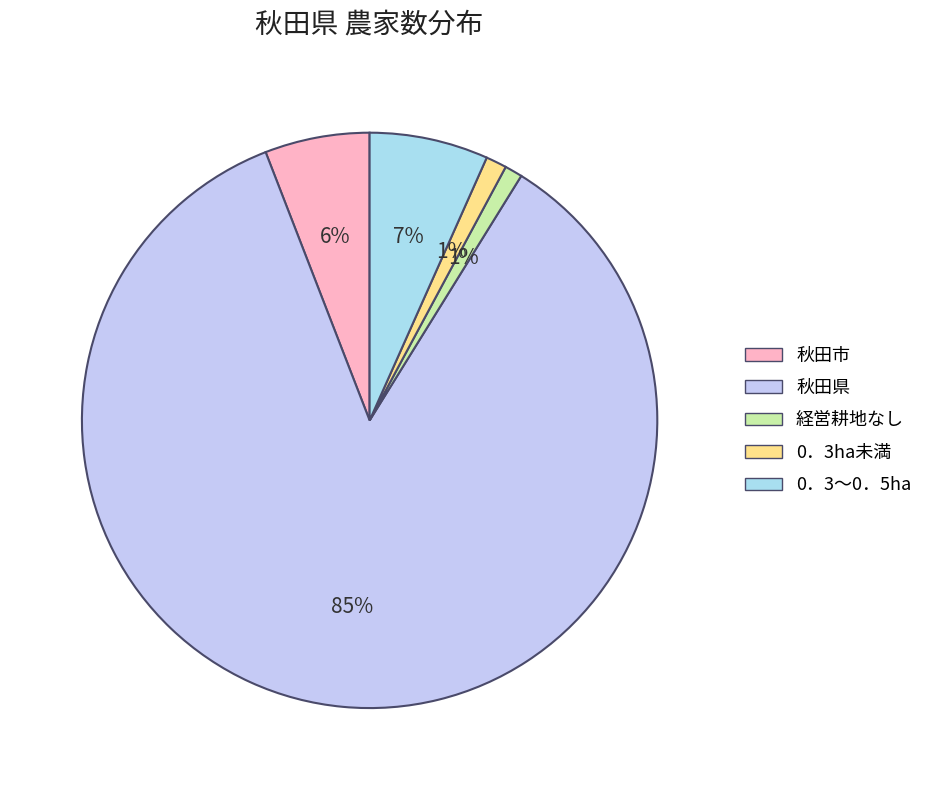

To the nearest percent, what is the combined percentage of 0．3～0．5ha and 秋田県?

92%